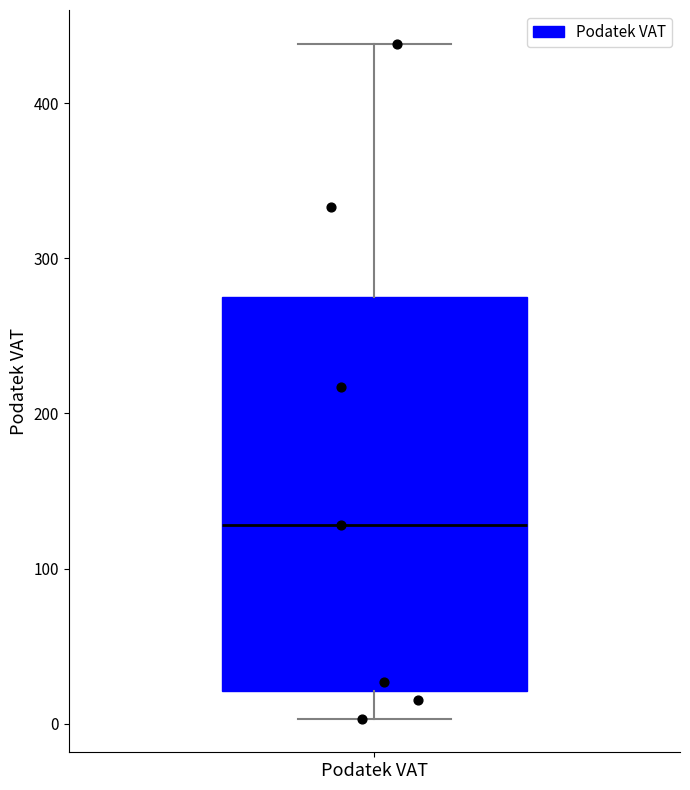

Read this box plot against the y-axis: the position of the median line, the range covered by the box, and the ends of both whiskers. The values are not printed on the chart, so give them approximately, as read against the axis.

median 130, box 20 to 270, whiskers 0 to 440